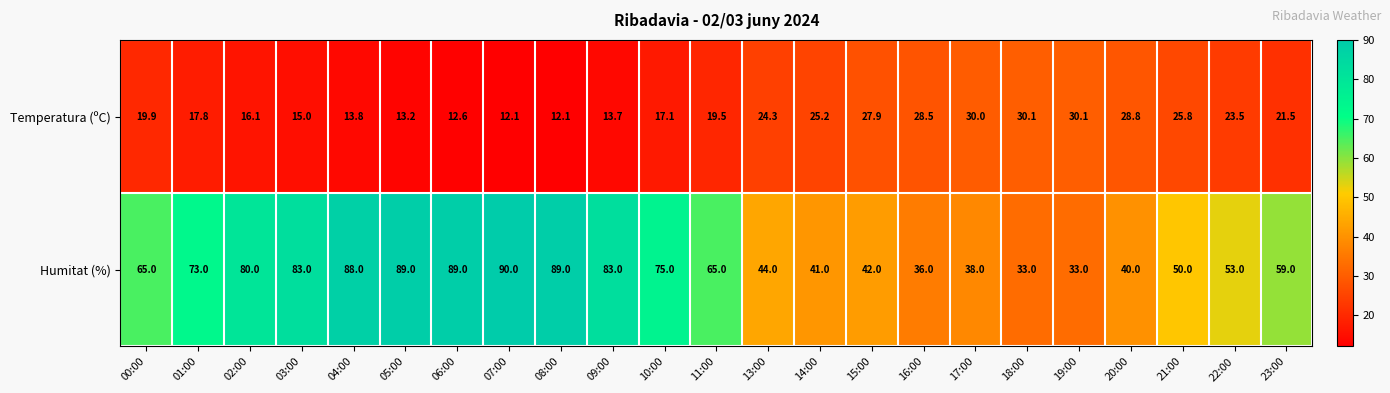

What is the greatest value displayed?

90.0